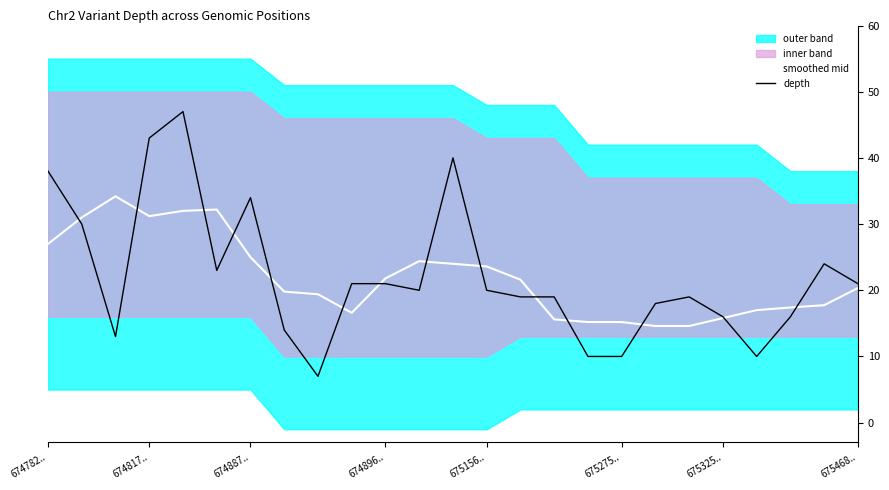

What is the value of the depth point at the 22nd from the left?

10.0